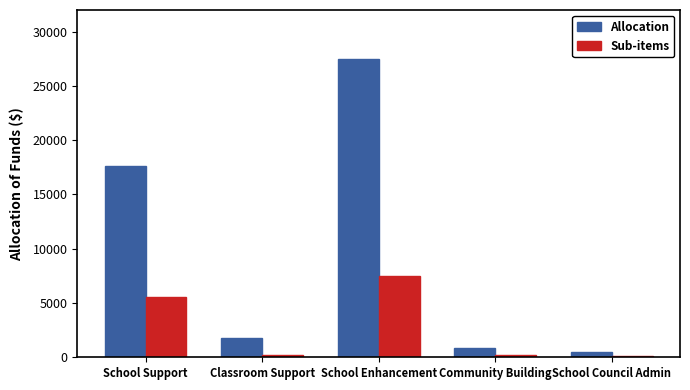

Where is Allocation nearest to the value 14000?

School Support